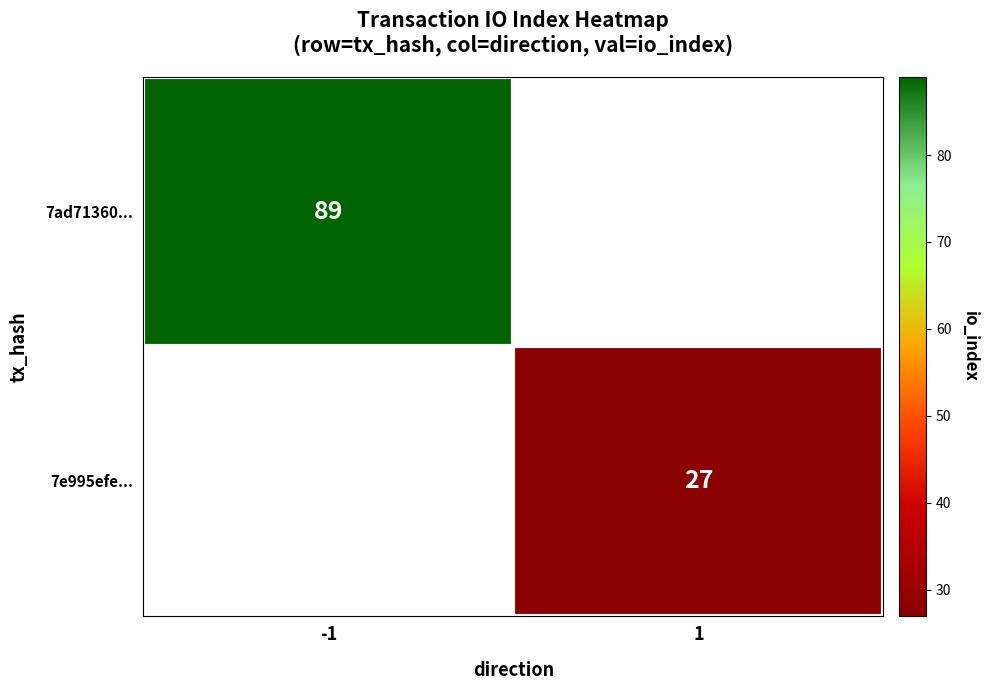

True or false: 7ad71360... has a value of 133 at -1.

False